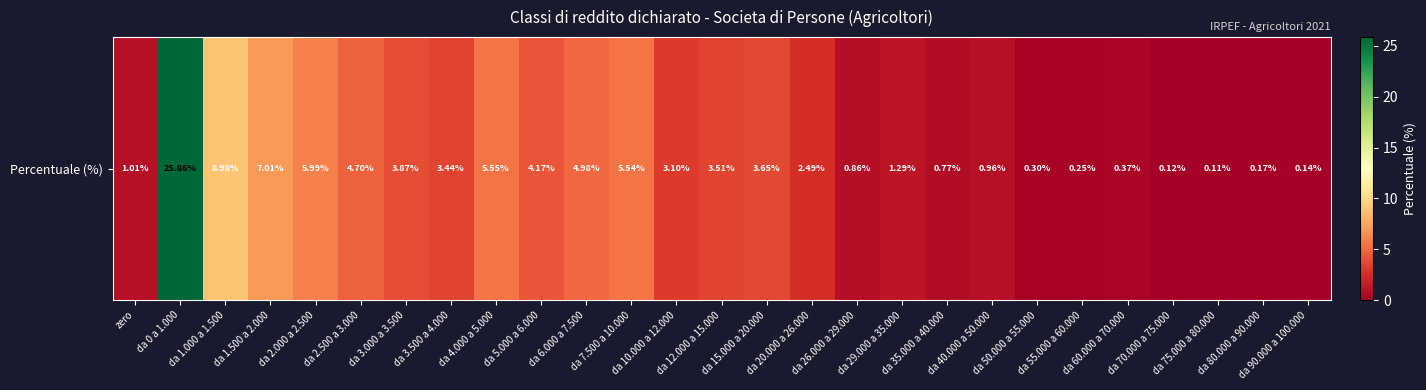

What is the maximum value shown in the chart?

25.9